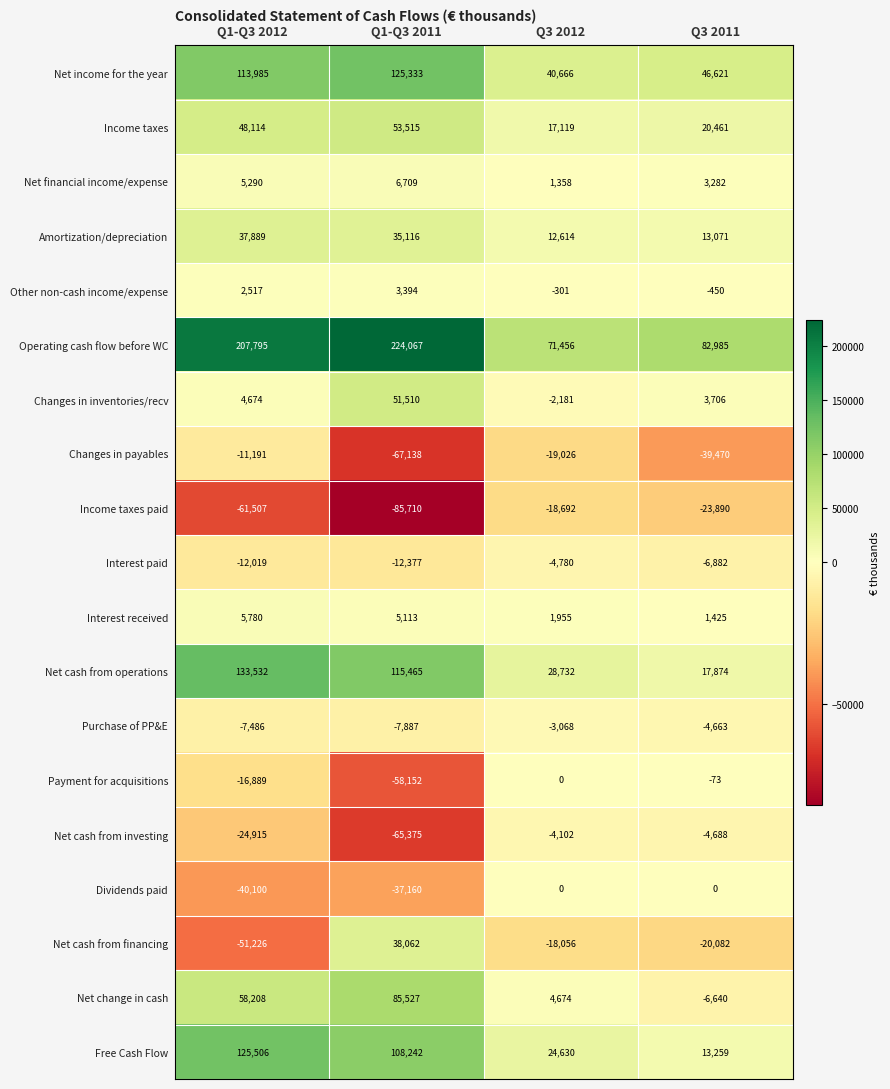

At which label is Dividends paid closest to -20050?

Q1-Q3 2011